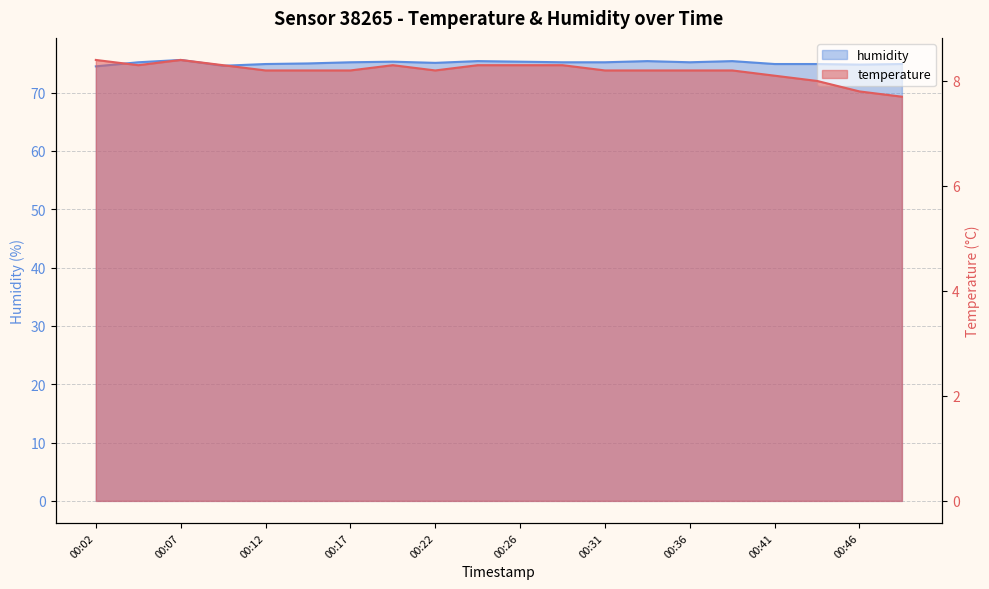

Count the number of data series in this chart.

2